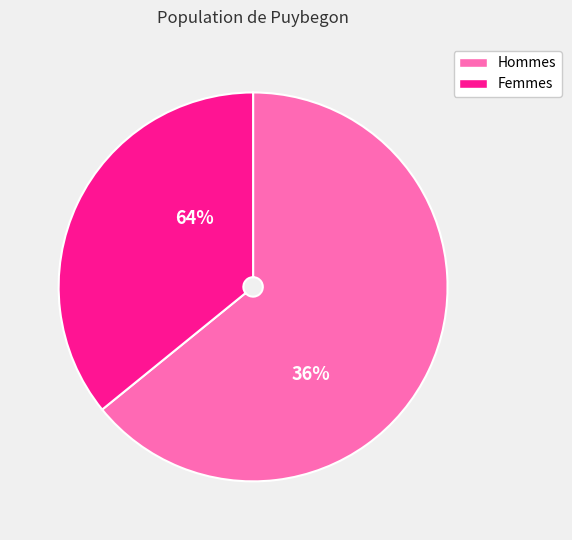

True or false: pct75 accounts for 20% of the total.

False